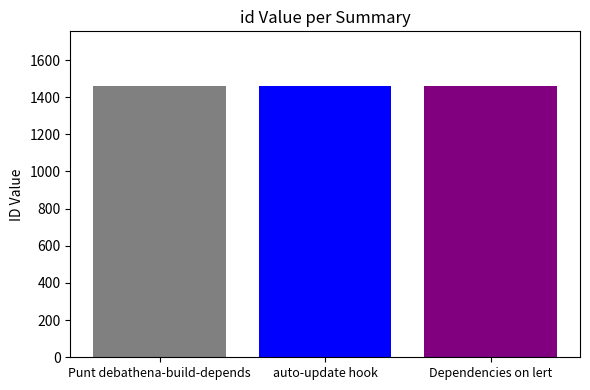

What is the greatest value displayed?

1462